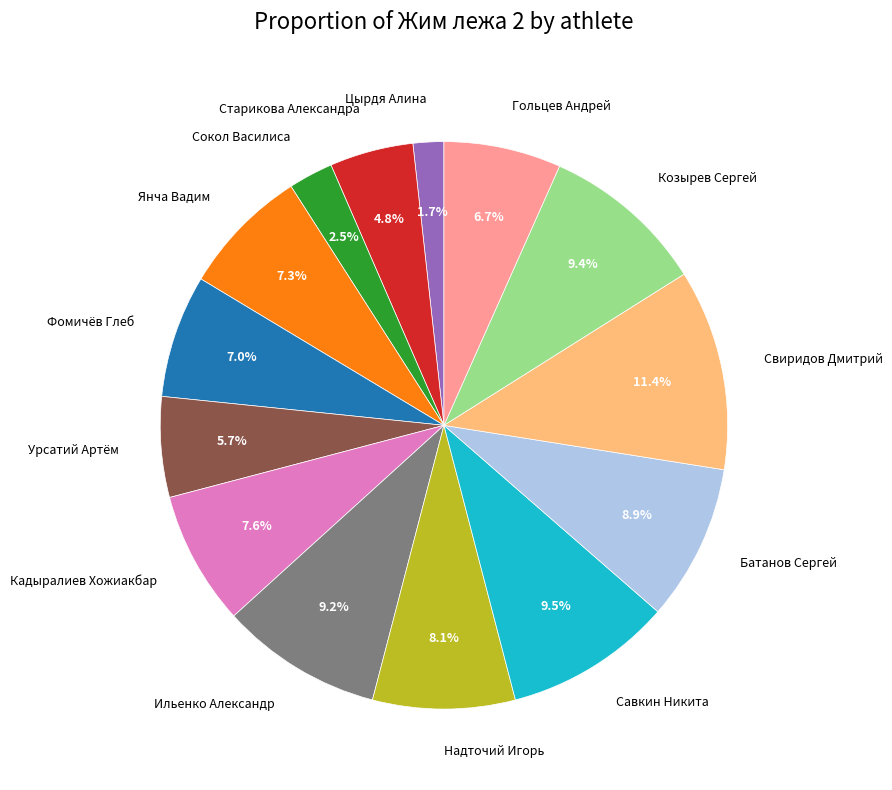

How many slices are in this pie chart?

14